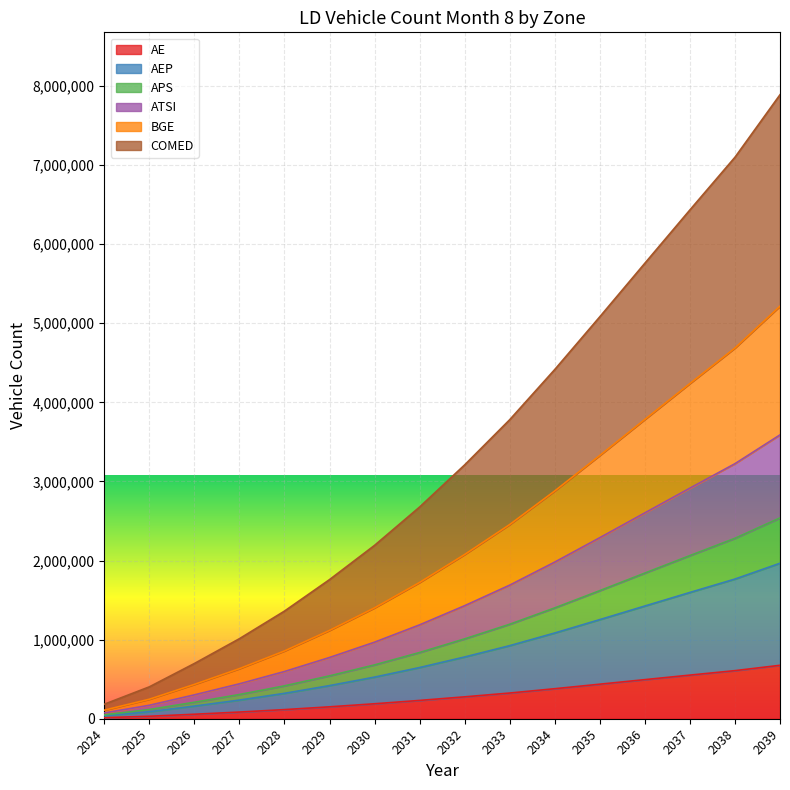

How many lines are shown in the chart?

6